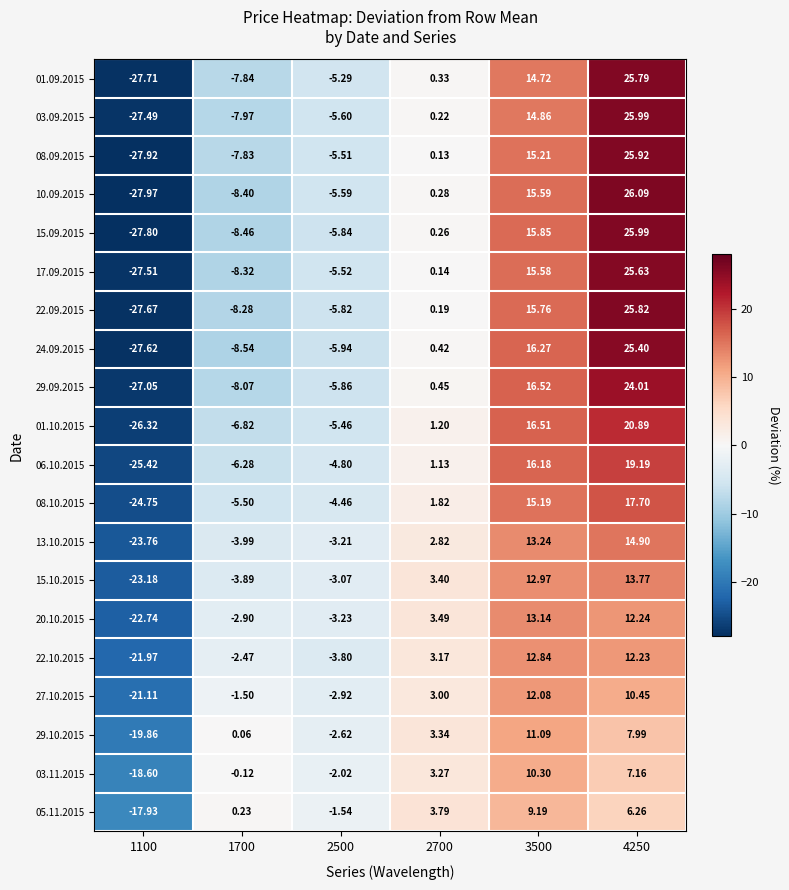

At which category is the sum across all series the highest?

4250